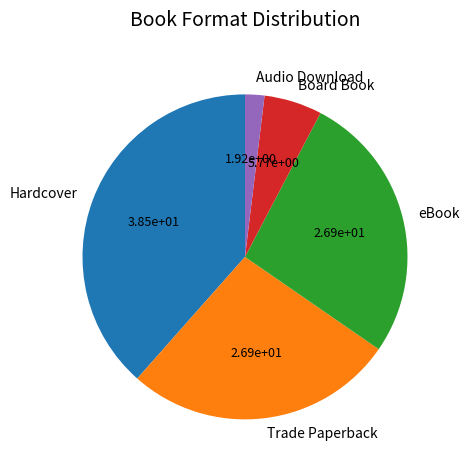

True or false: eBook accounts for 19% of the total.

False